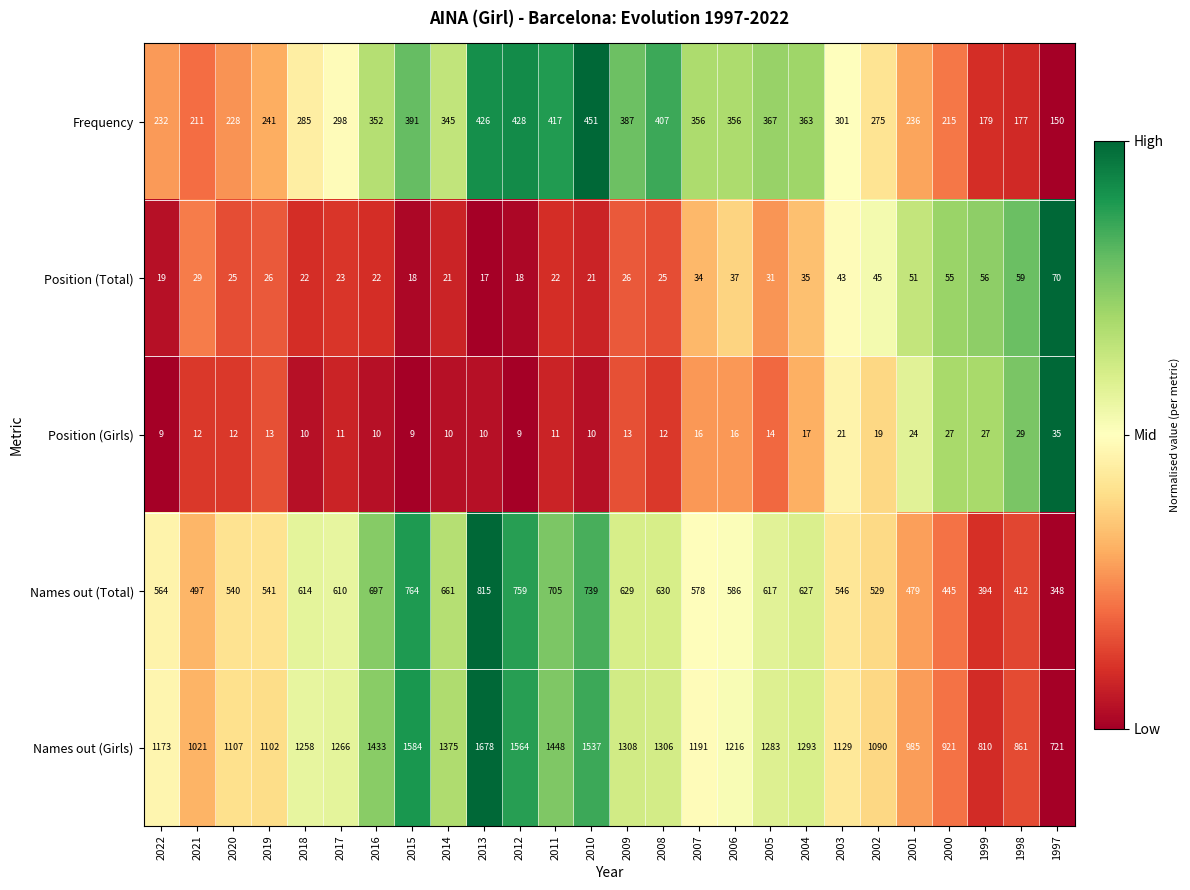

Which series has the widest spread of values?

Names out (Girls)